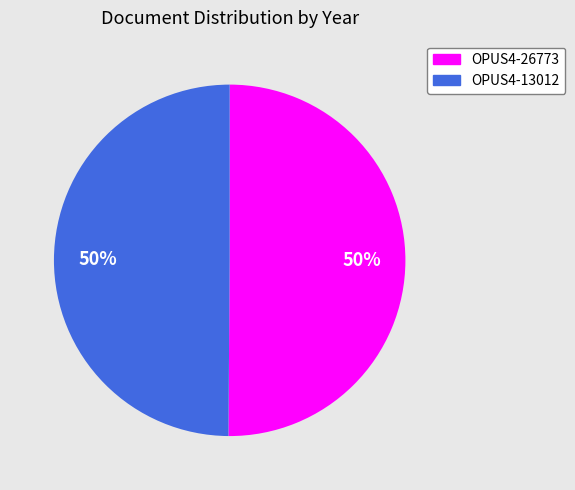

To the nearest percent, what portion does OPUS4-26773 represent?

50%